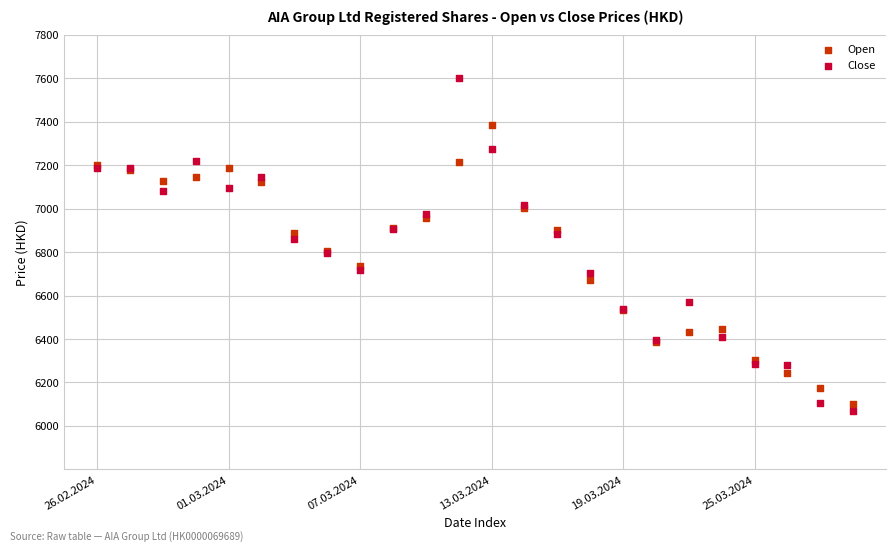

Which series contains the highest Y value?

Close